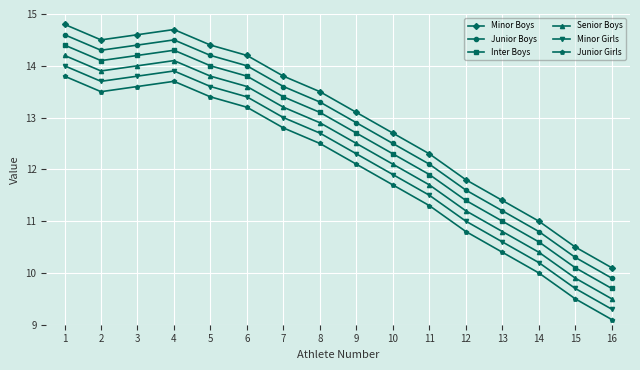

List the labels in order of Minor Boys value, largest first.

1, 4, 3, 2, 5, 6, 7, 8, 9, 10, 11, 12, 13, 14, 15, 16